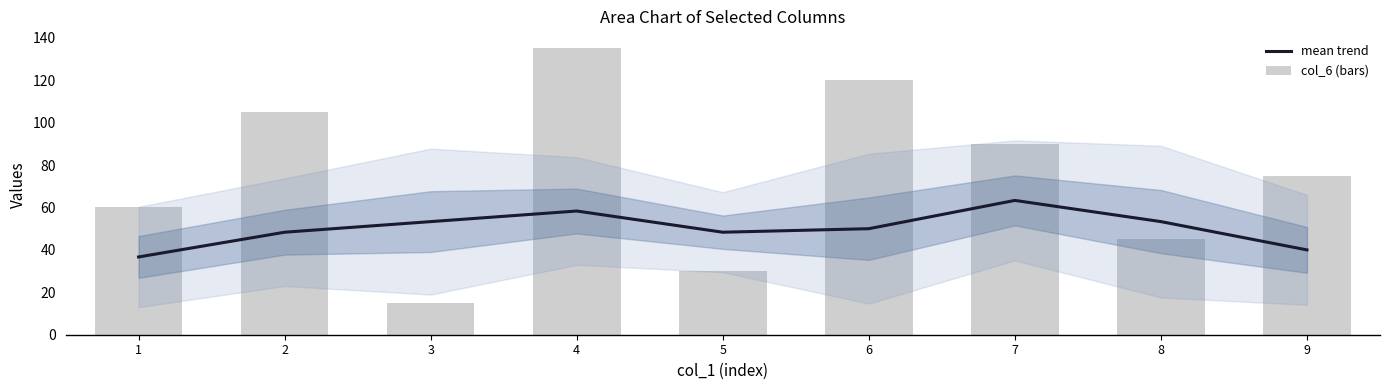

What is the maximum value shown in the chart?

135.0